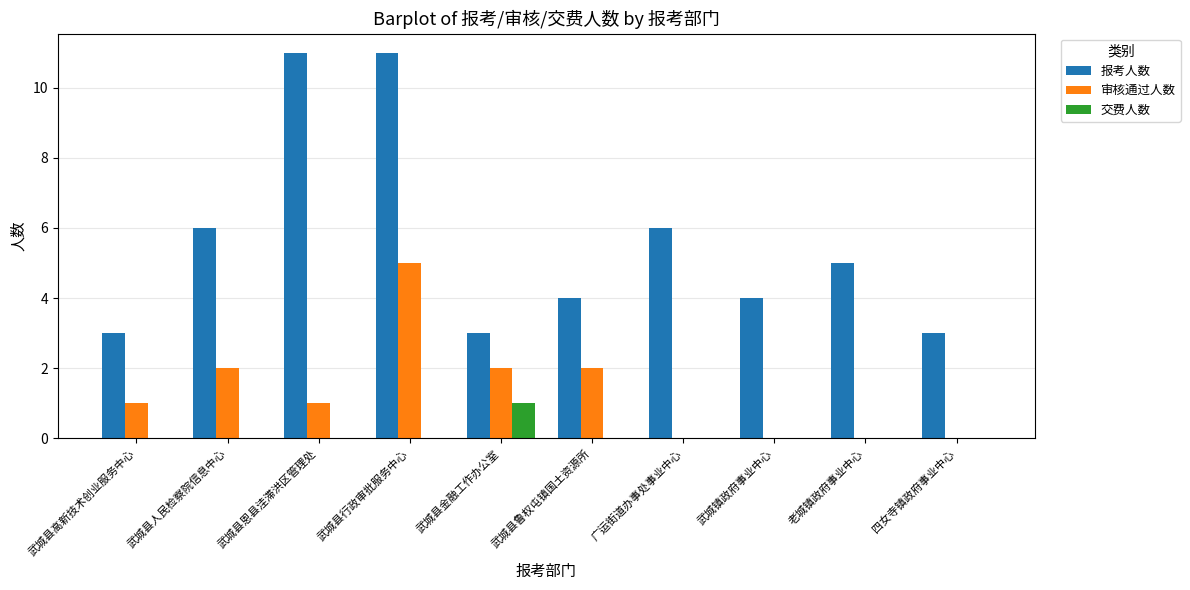

Is it true that 报考人数 equals 10 at 武城县人民检察院信息中心?

False